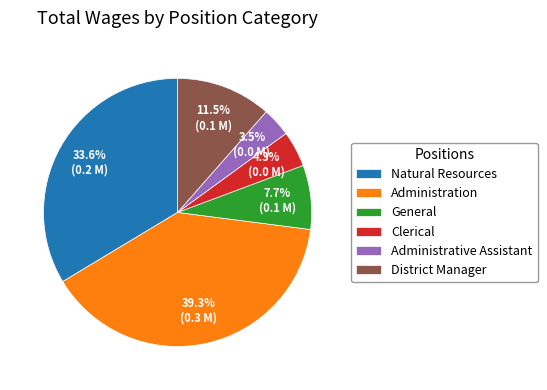

Is there any slice that represents more than half of the pie?

No